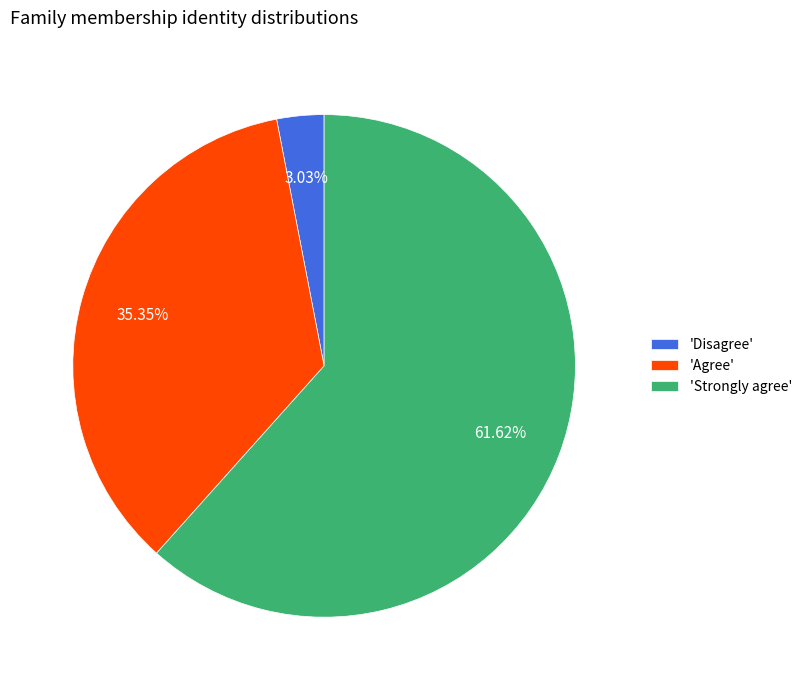

Between 'Strongly agree' and 'Disagree', which is larger?

'Strongly agree'